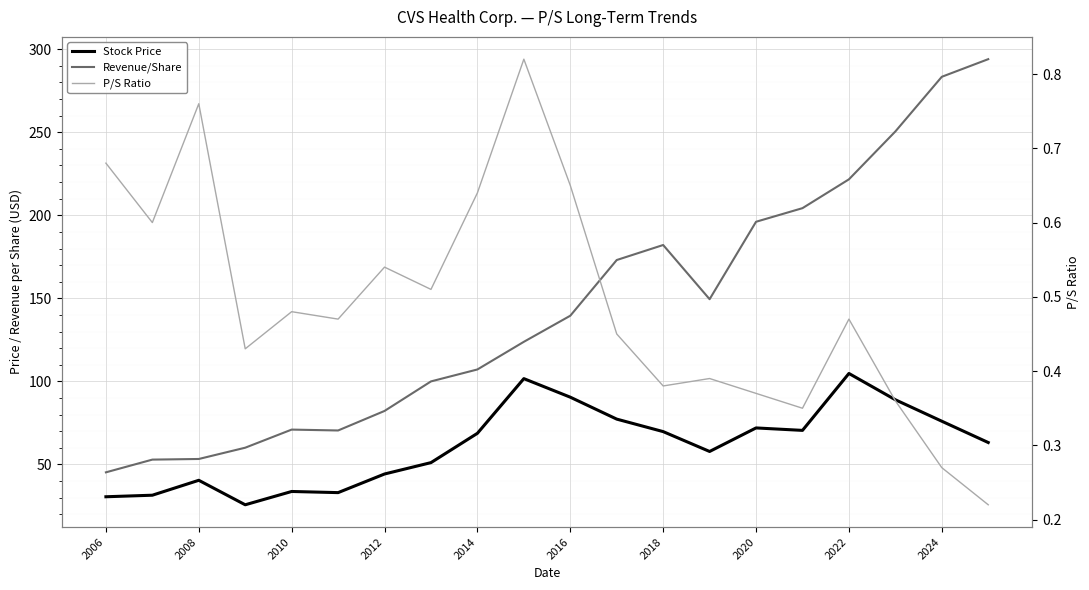

At which category is the sum across all series the highest?

2024